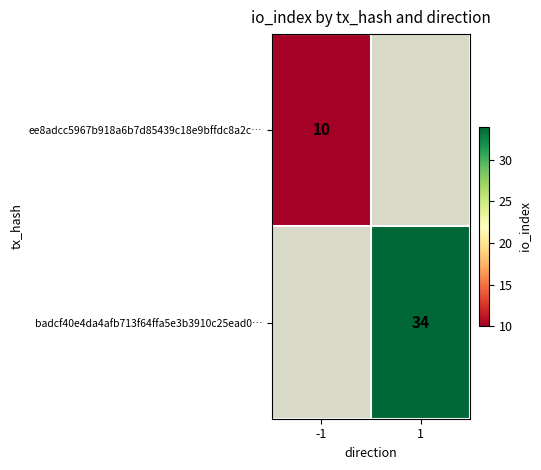

How many distinct data groups are displayed?

2